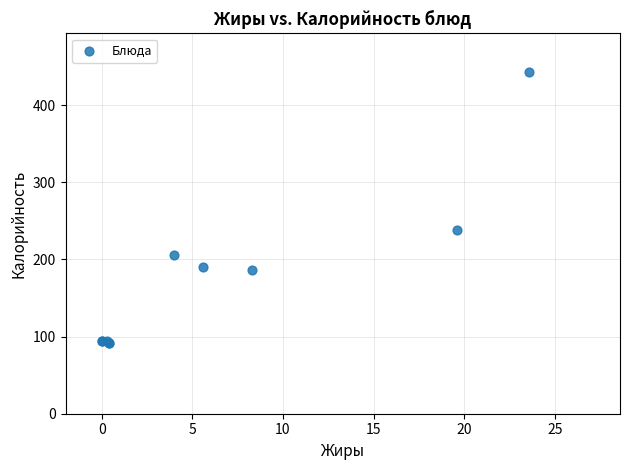

What Y value in the scatter plot is closest to 267?

237.5